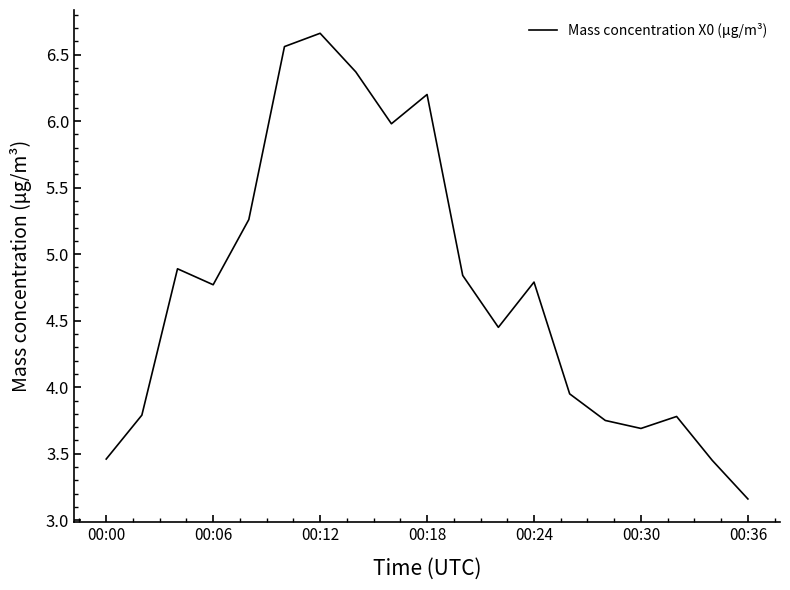

Reading left to right, list all the values displayed in this chart.

3.5	3.8	4.9	4.8	5.3	6.6	6.7	6.4	6.0	6.2	4.8	4.5	4.8	4.0	3.8	3.7	3.8	3.5	3.2